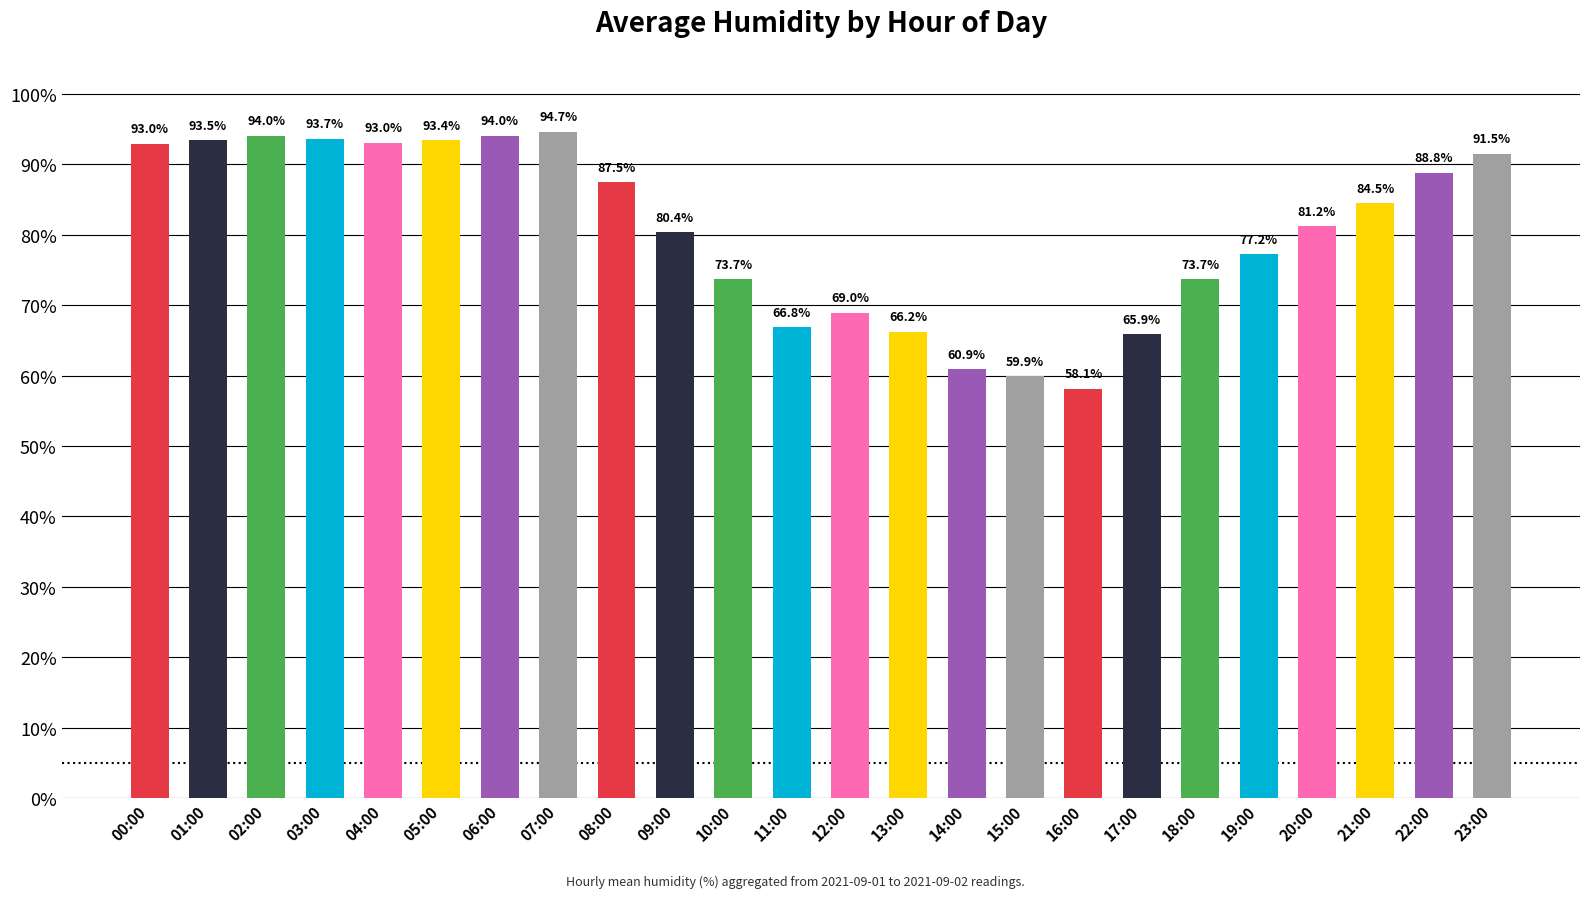

What is the label of the 7th bar from the right?

17:00